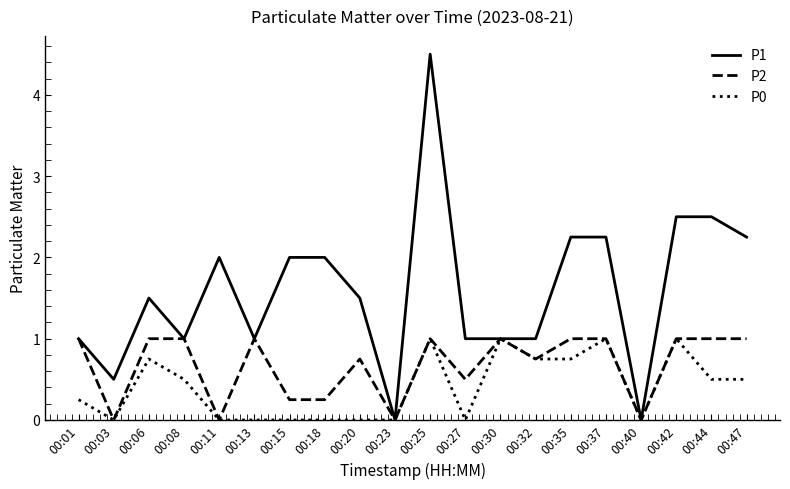

What is the approximate value of P1 at 00:11?

2.0